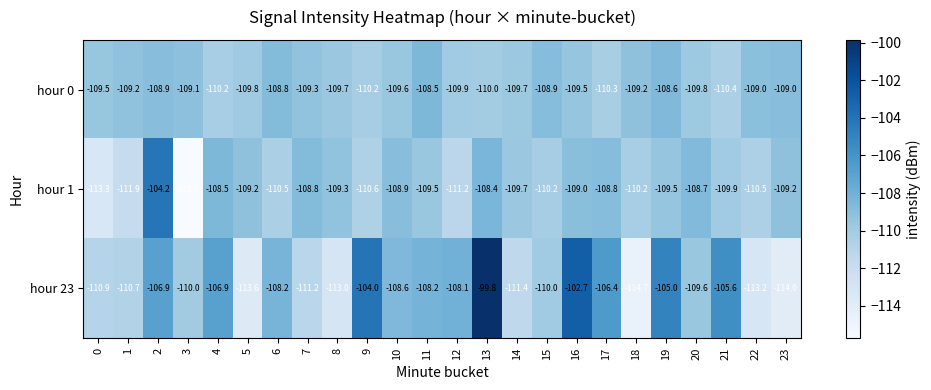

What is the smallest value displayed?

-115.7